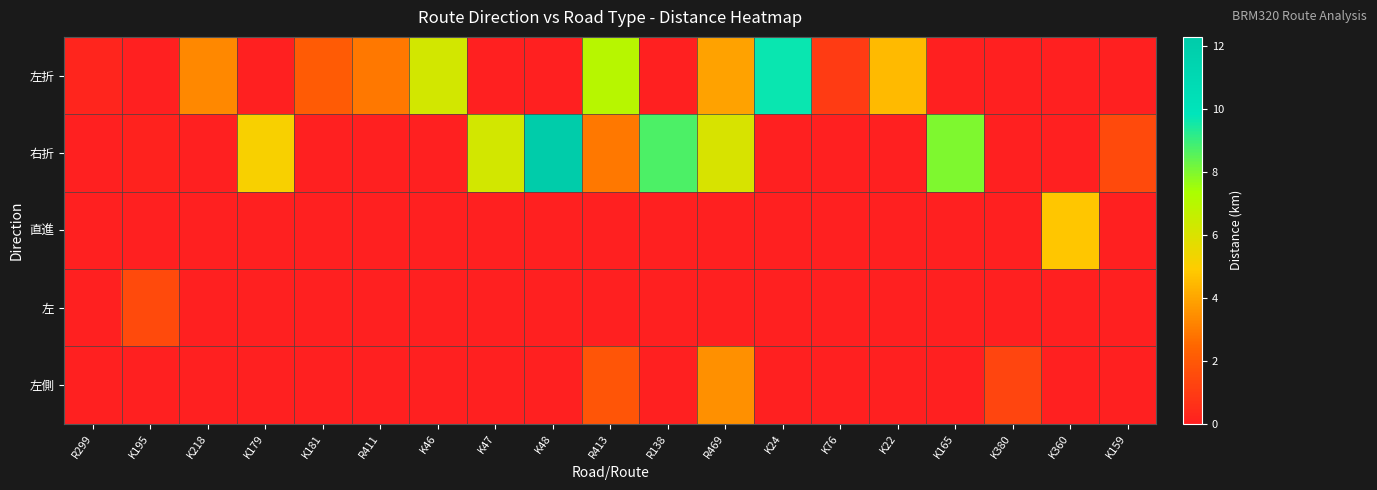

Reading left to right, what are all the values shown in this chart?

左折: R299=0.2	K195=0.0	K218=3.3	K179=0.0	K181=2.1	R411=2.9	K46=6.2	K47=0.0	K48=0.0	R413=7.0	R138=0.0	R469=3.9	K24=9.7	K76=1.0	K22=4.5	K165=0.0	K380=0.0	K360=0.0	K159=0.0
右折: R299=0.0	K195=0.1	K218=0.0	K179=5.1	K181=0.0	R411=0.0	K46=0.0	K47=6.2	K48=12.3	R413=2.9	R138=8.7	R469=6.1	K24=0.0	K76=0.0	K22=0.0	K165=8.0	K380=0.0	K360=0.0	K159=1.5
直進: R299=0.0	K195=0.0	K218=0.0	K179=0.0	K181=0.0	R411=0.0	K46=0.0	K47=0.0	K48=0.0	R413=0.0	R138=0.0	R469=0.0	K24=0.0	K76=0.0	K22=0.0	K165=0.0	K380=0.0	K360=4.8	K159=0.0
左: R299=0.0	K195=1.5	K218=0.0	K179=0.0	K181=0.0	R411=0.0	K46=0.0	K47=0.0	K48=0.0	R413=0.0	R138=0.0	R469=0.0	K24=0.0	K76=0.0	K22=0.0	K165=0.0	K380=0.0	K360=0.0	K159=0.0
左側: R299=0.0	K195=0.0	K218=0.0	K179=0.0	K181=0.0	R411=0.0	K46=0.0	K47=0.0	K48=0.0	R413=1.9	R138=0.0	R469=3.5	K24=0.0	K76=0.0	K22=0.0	K165=0.0	K380=1.3	K360=0.0	K159=0.0